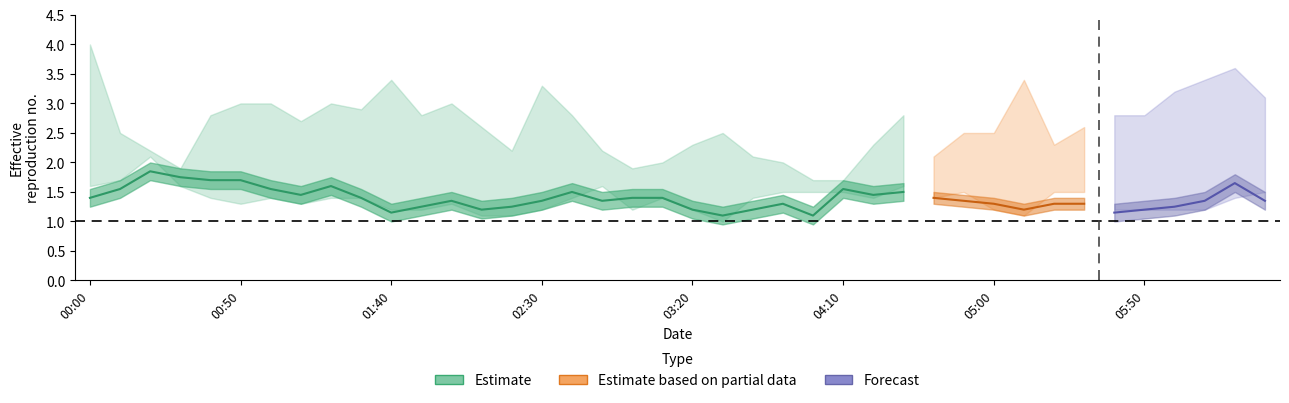

Between 2013/04/24 05:00 and 2013/04/24 03:20, which is larger?

2013/04/24 05:00